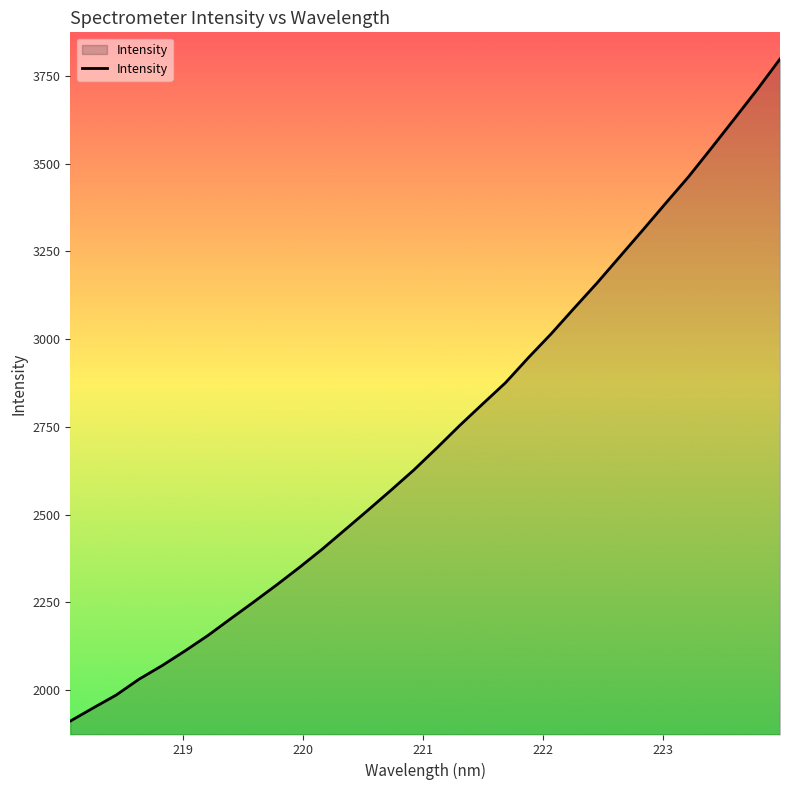

What is the difference between the maximum and second lowest values?

1849.1